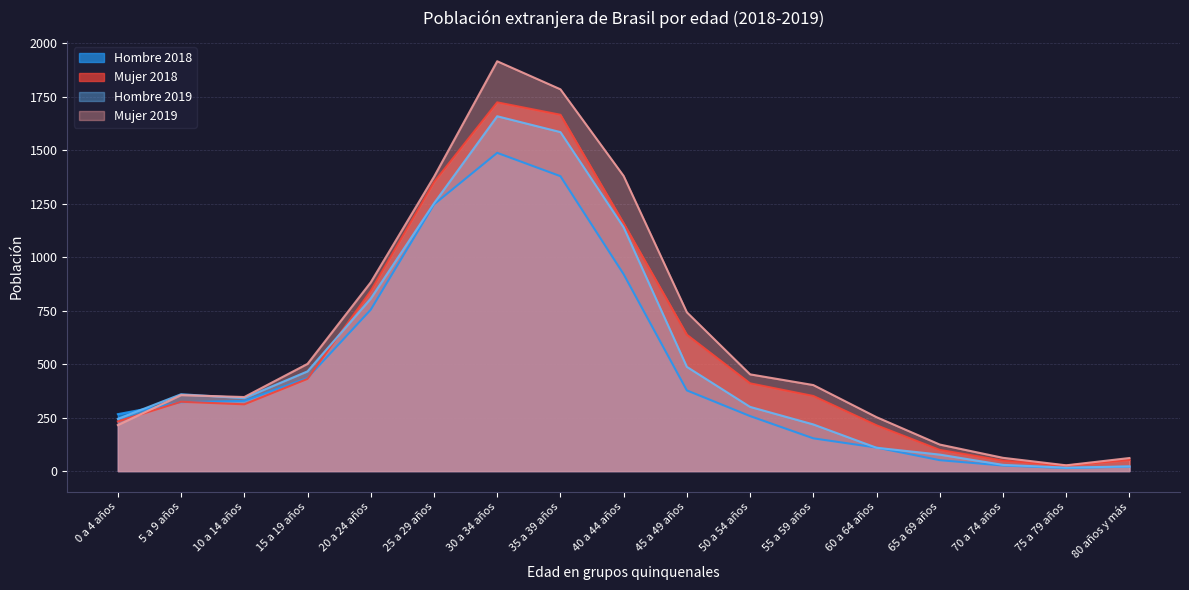

What position from the left is 30 a 34 años?

7